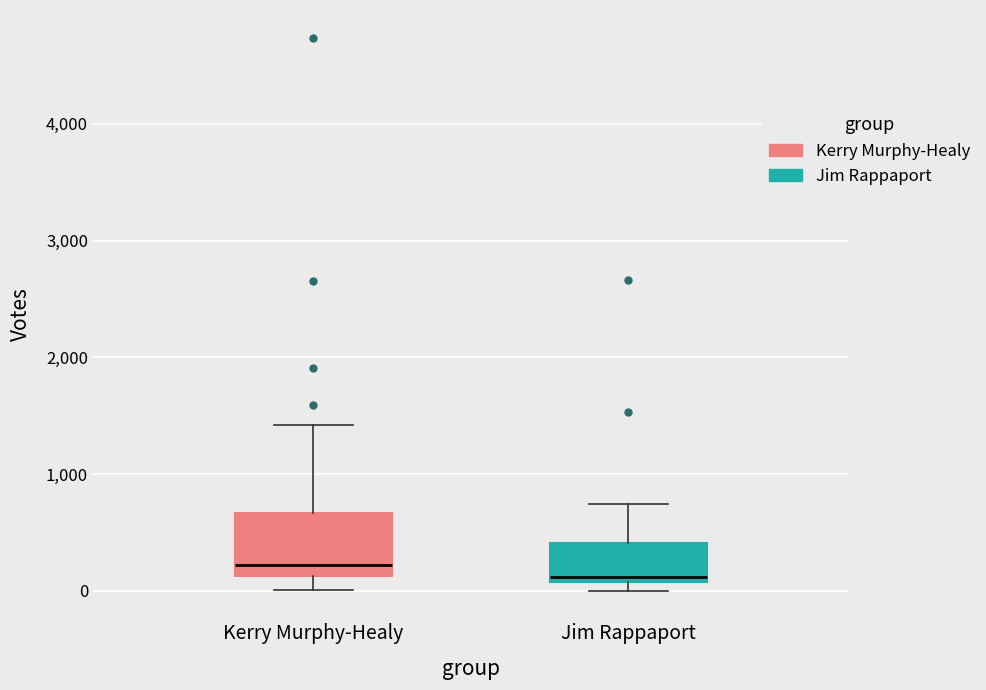

Reading left to right, transcribe this box plot: for each box, give where its median line is, the range the box spans, and where its two whiskers end, as read against the y-axis. The values are not printed on the chart, so give them approximately, as read against the axis.

Kerry Murphy-Healy: median 200, box 100 to 700, whiskers 0 to 1400
Jim Rappaport: median 100 (just above the box's lower edge), box 100 to 400, whiskers 0 to 700